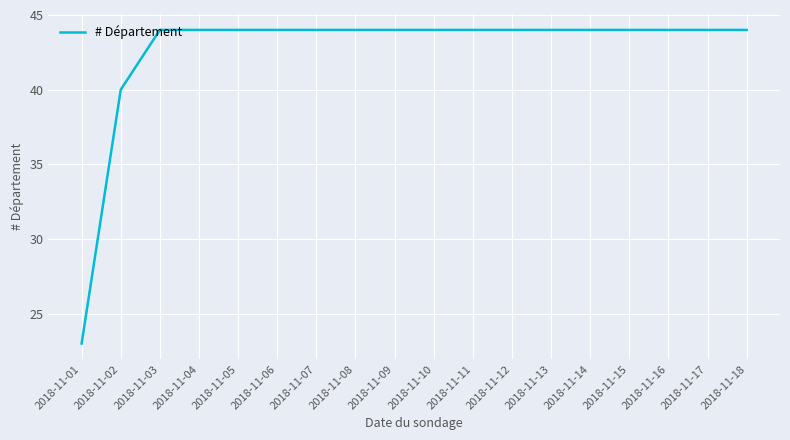

At which category does the chart reach its minimum across all series?

2018-11-01